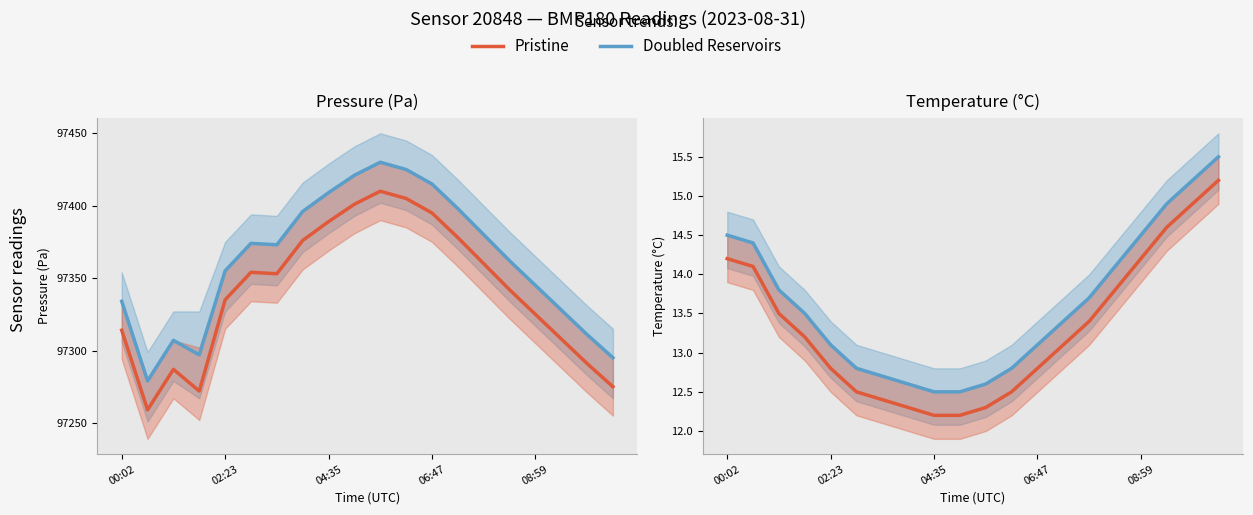

Is the value of Pristine at 7 greater than the value of Doubled Reservoirs at 08:59?

No